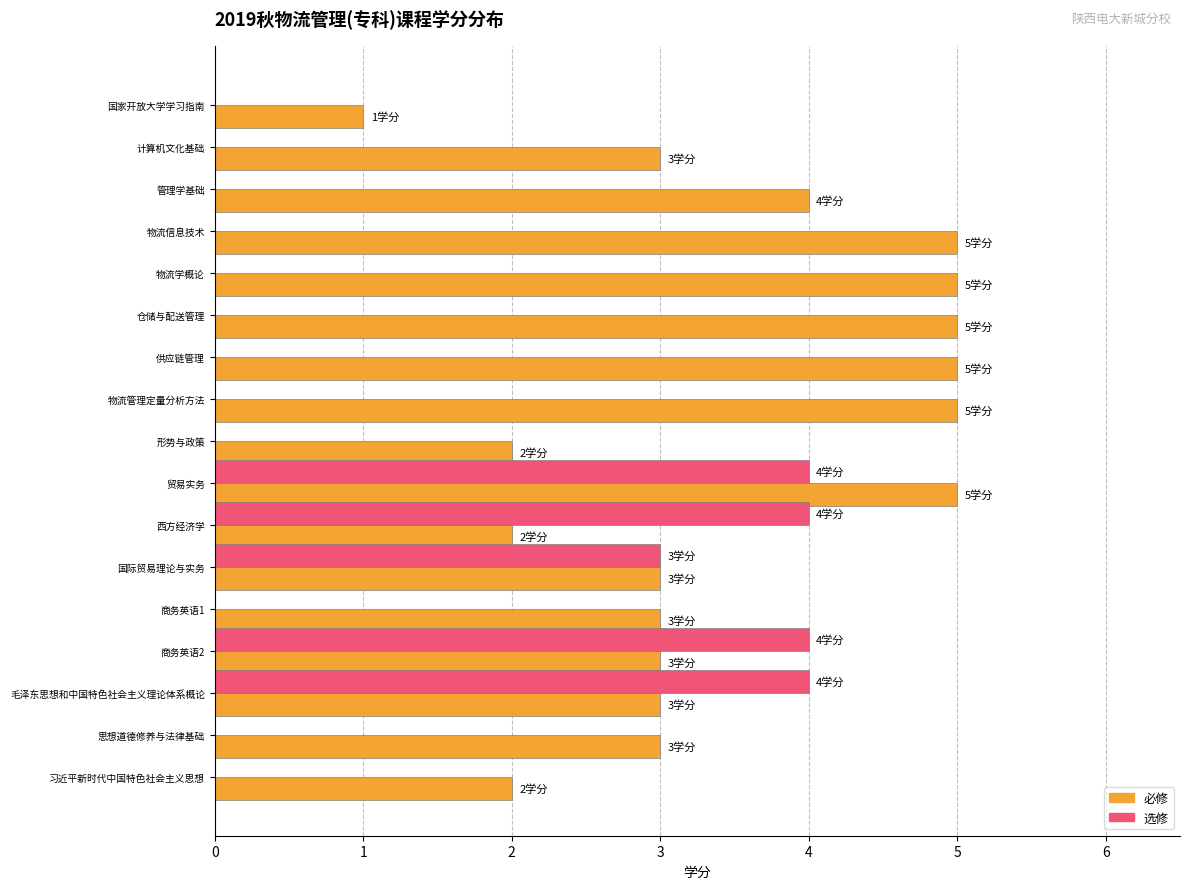

What is the sum of all 必修 values?

59